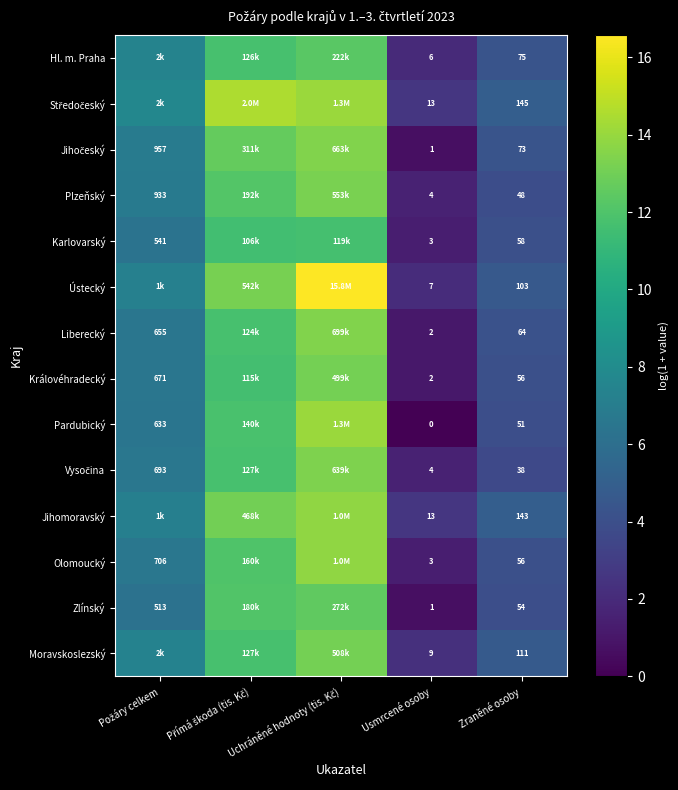

Is the value of Jihomoravský at Usmrcené osoby greater than the value of Plzeňský at Usmrcené osoby?

Yes